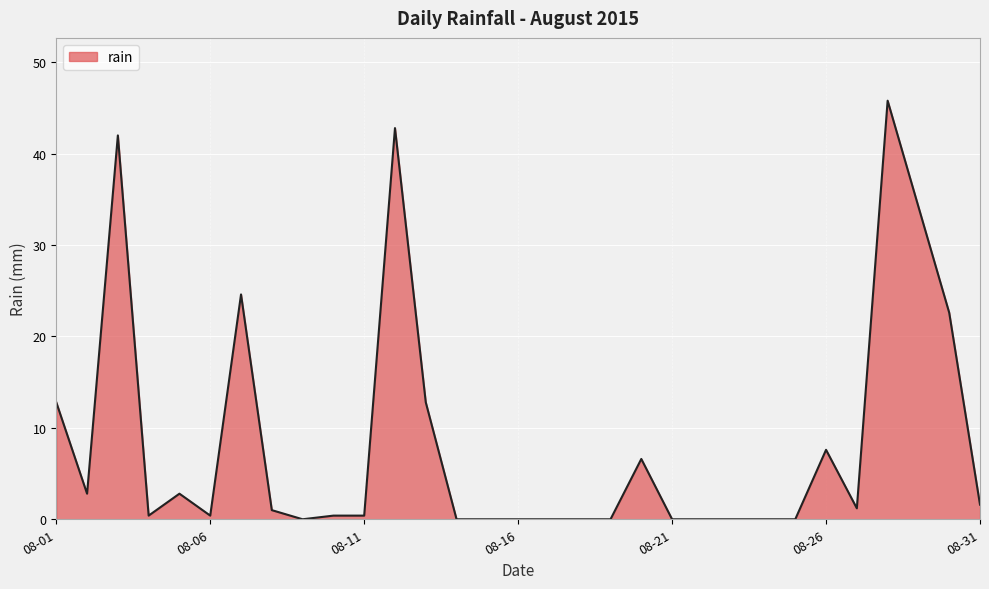

What is the difference between the maximum and minimum values?

45.8